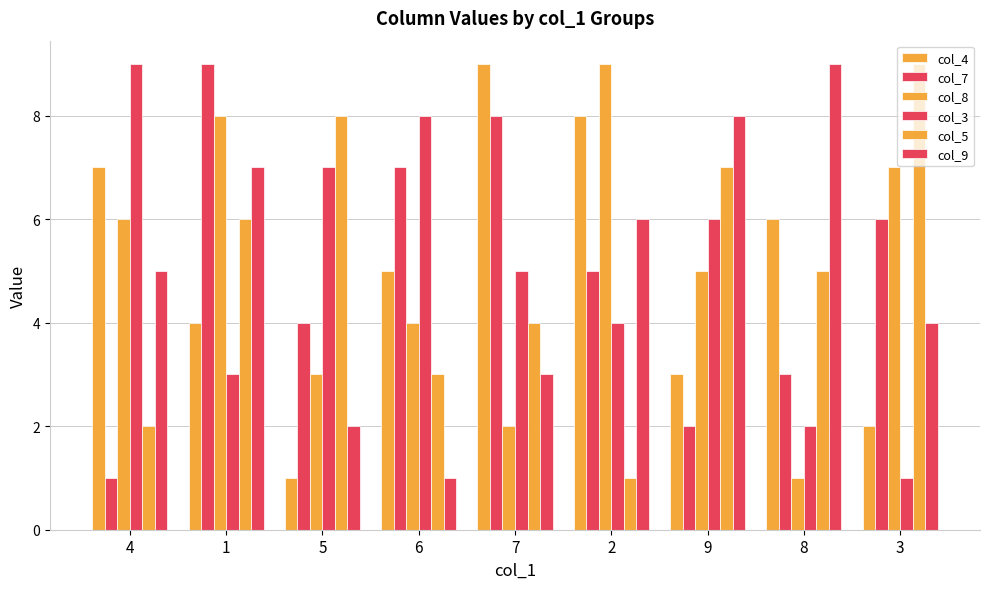

At which label does col_4 first exceed 5?

4